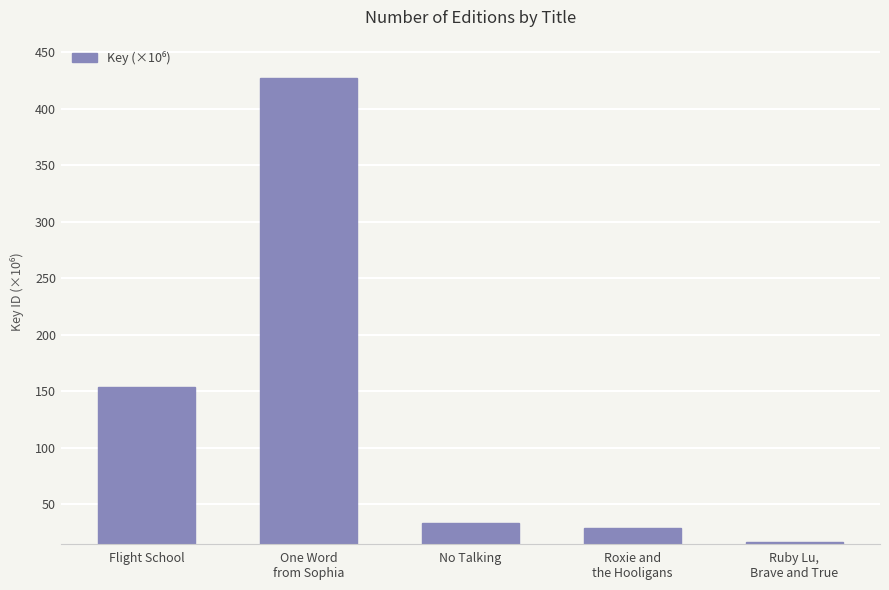

Which category has the highest value across all series?

One Word
from Sophia